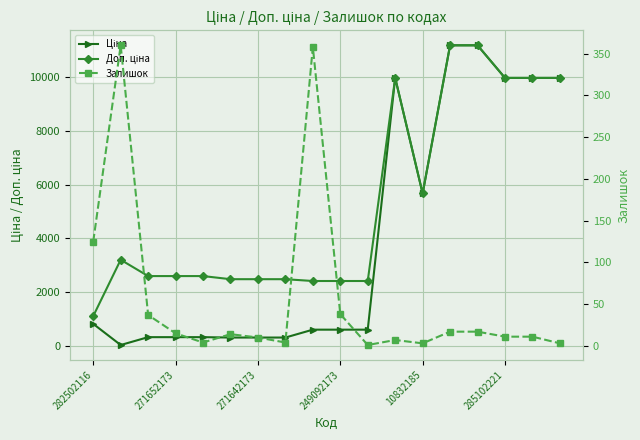

Where is Доп. ціна nearest to the value 6148?

10832185